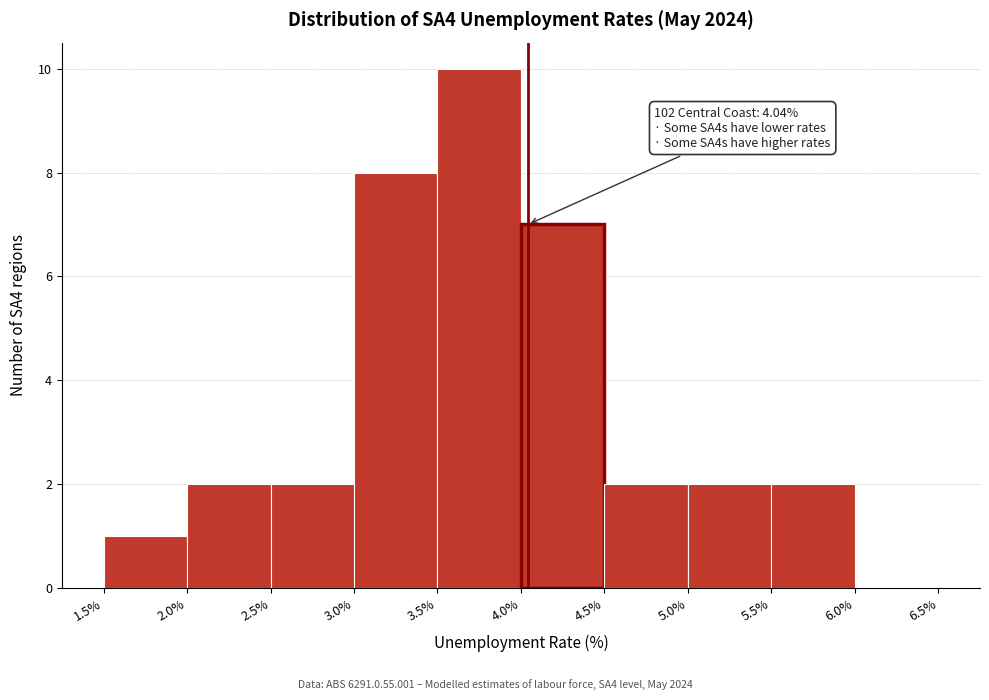

Which range on the x-axis has the tallest bar?

3.5% to 4.0%